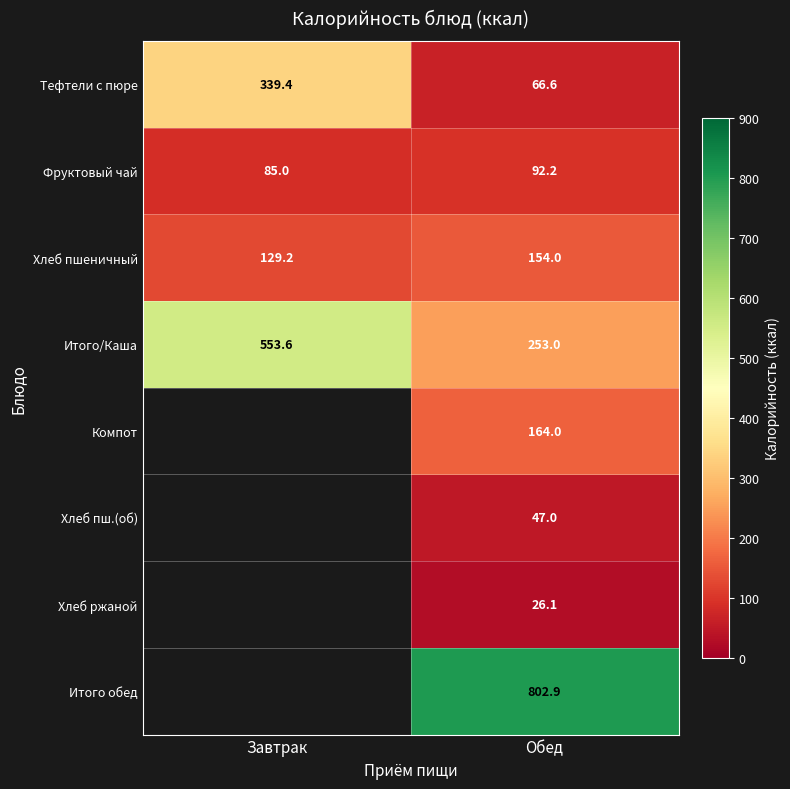

True or false: Хлеб ржаной has a value of 26.1 at Обед.

True